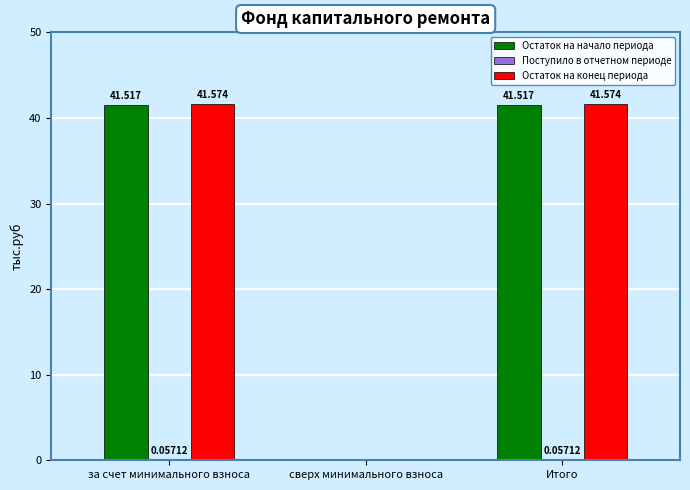

Between за счет минимального взноса and сверх минимального взноса, which series saw the biggest shift?

Остаток на конец периода